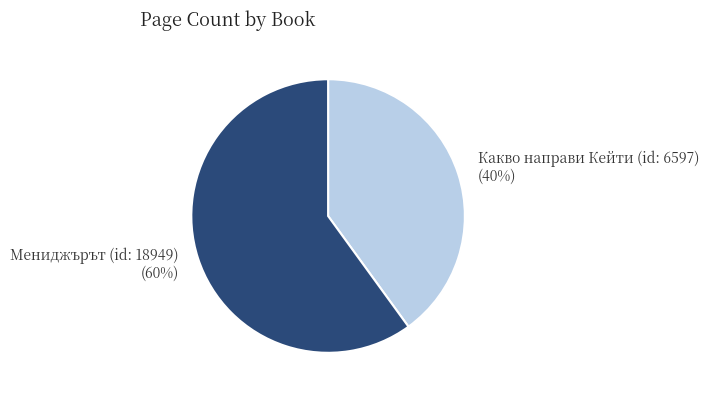

Rank the categories by value from highest to lowest.

Мениджърът (id: 18949), Какво направи Кейти (id: 6597)